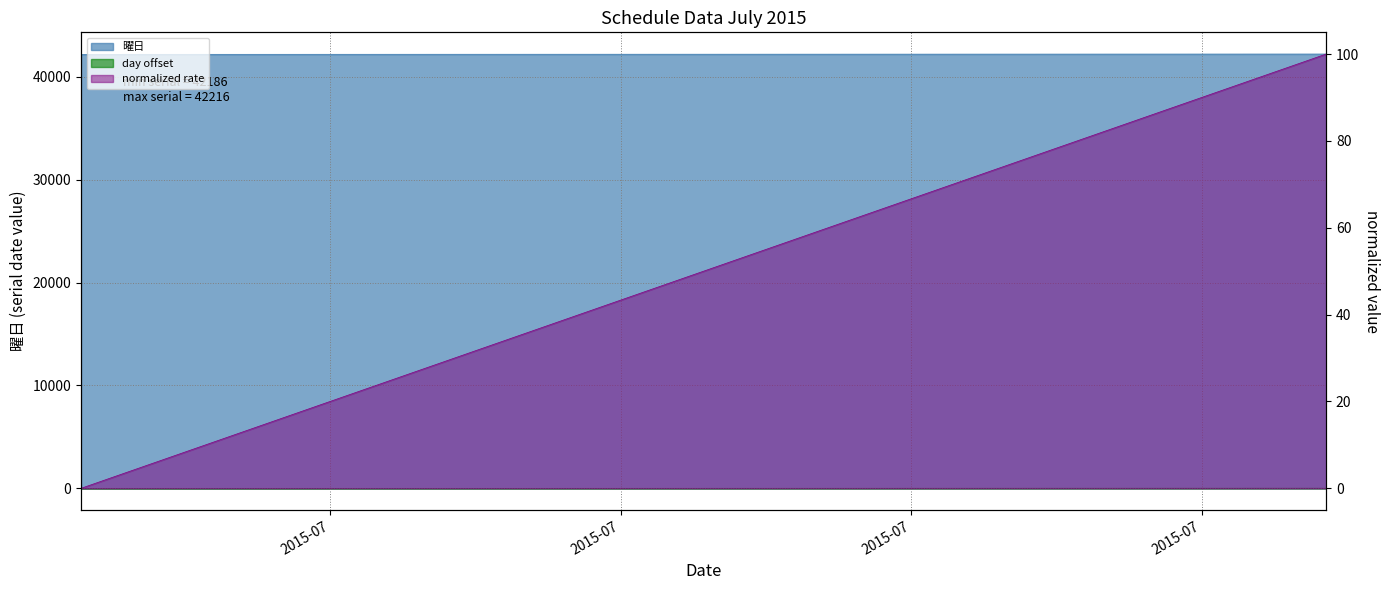

Where is the data nearest to the value 42201?

2015-07-16